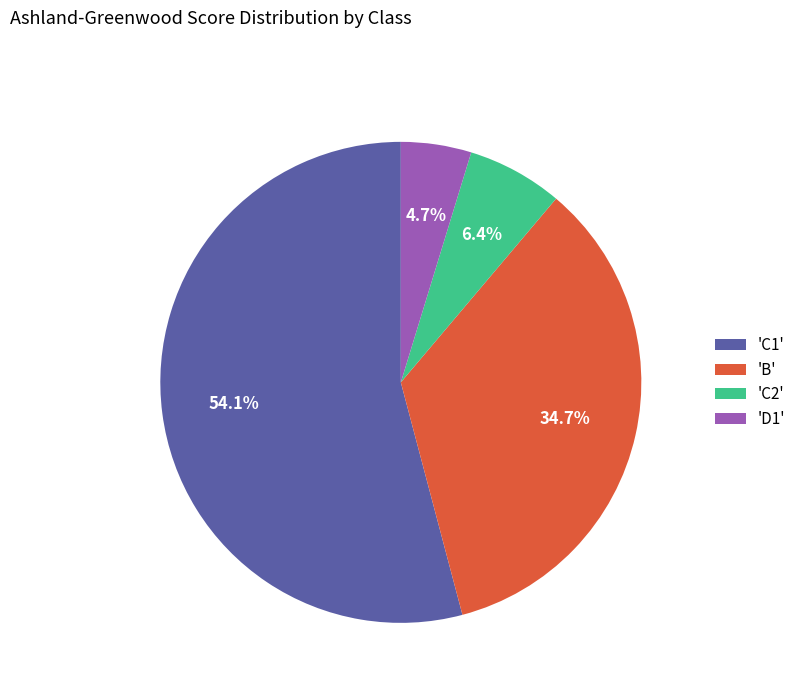

Does any single category account for the majority?

Yes